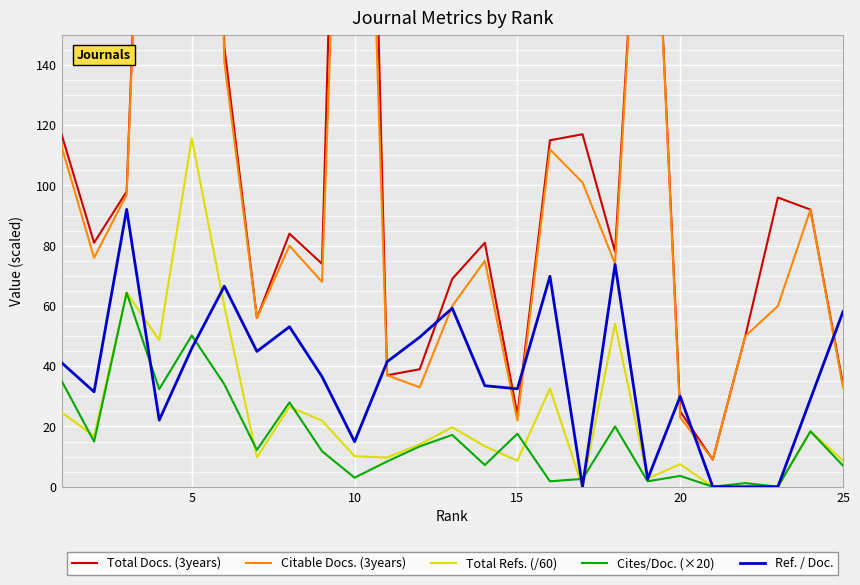

The Ref. / Doc. series shows 26.9 at 5. True or false?

False